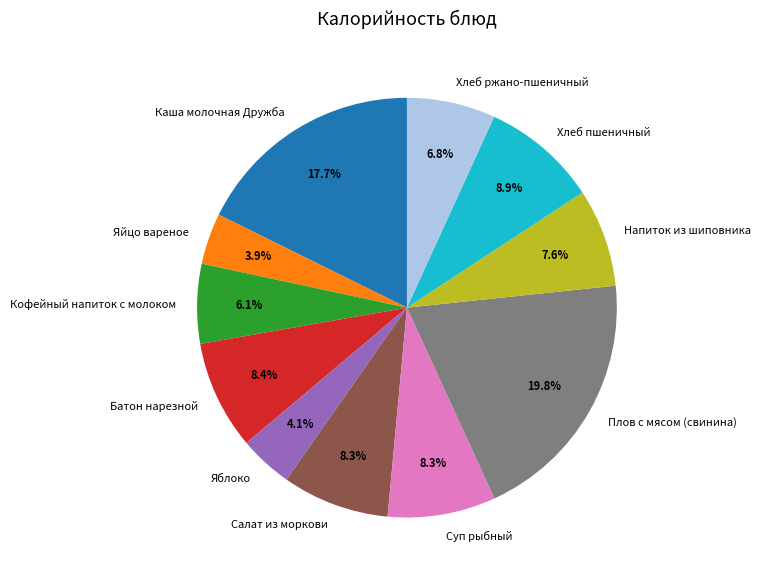

Count the number of slices in the pie.

11